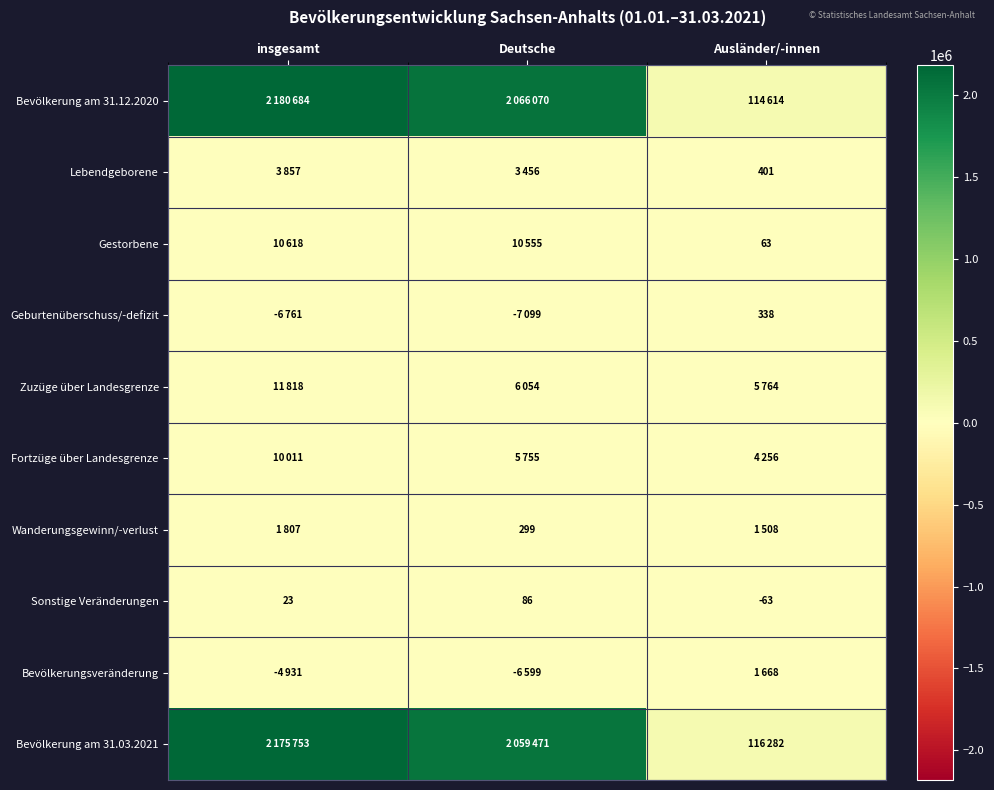

At how many categories does at least one series exceed 1652536?

2